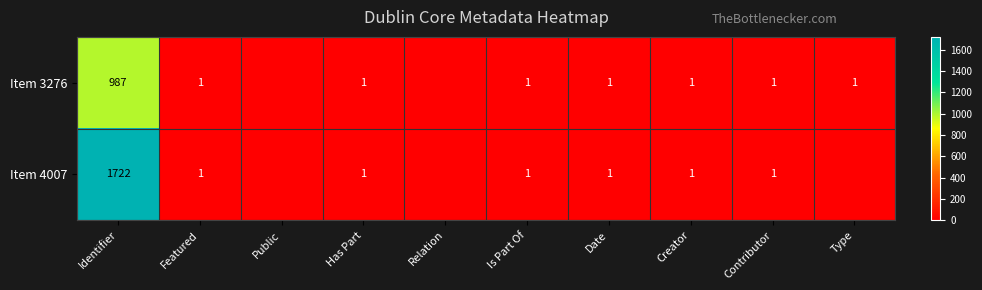

What is the sum of the Item 4007 values at Identifier and Contributor?

1723